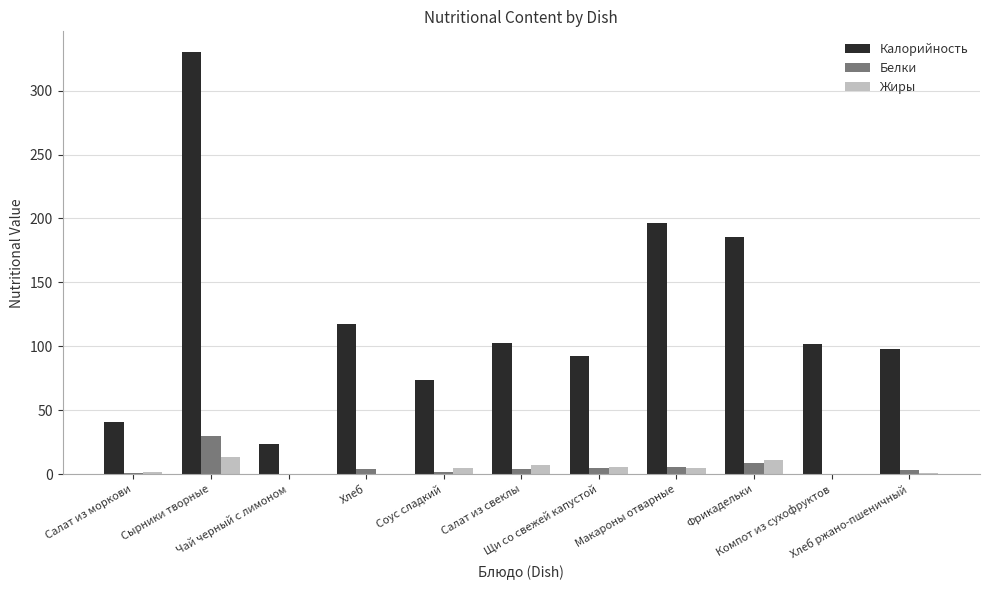

At which category is the sum across all series the highest?

Сырники творные